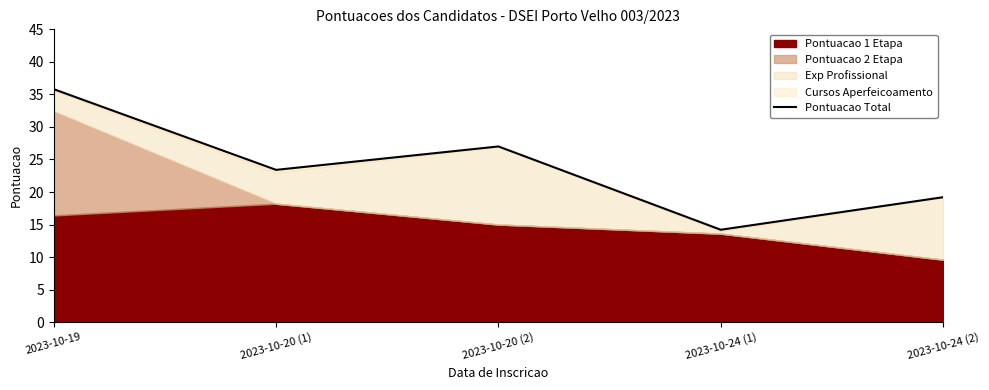

Count the number of values greater than 23.

3